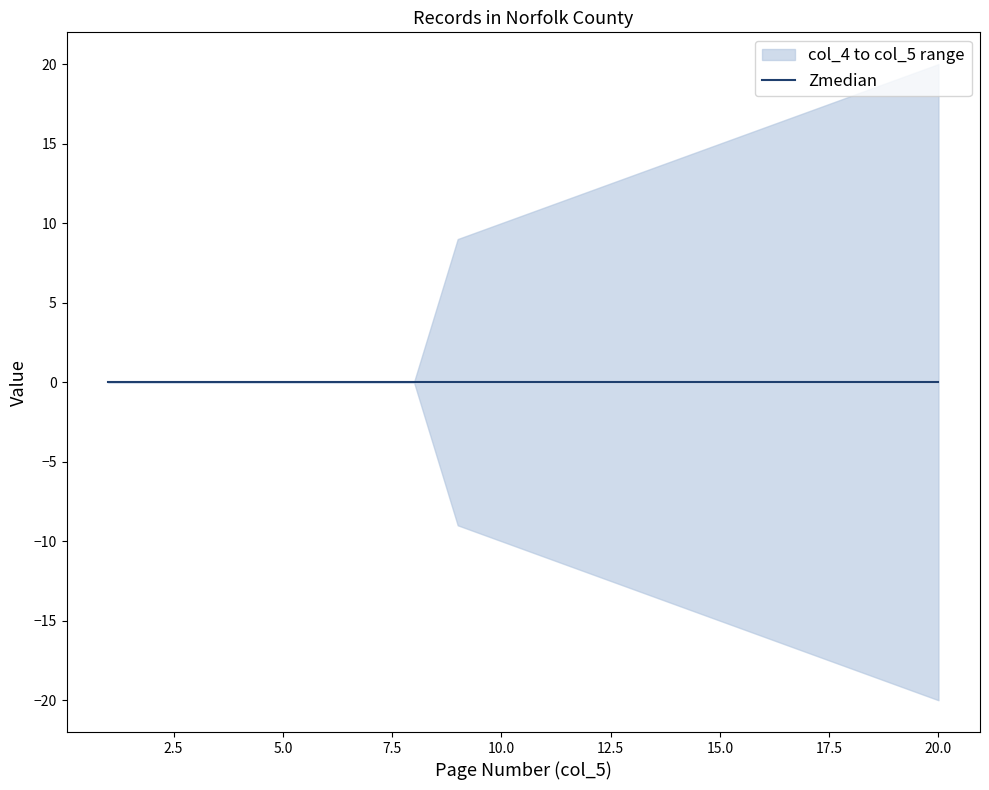

True or false: col_5 has more than 1 interior local peaks.

False